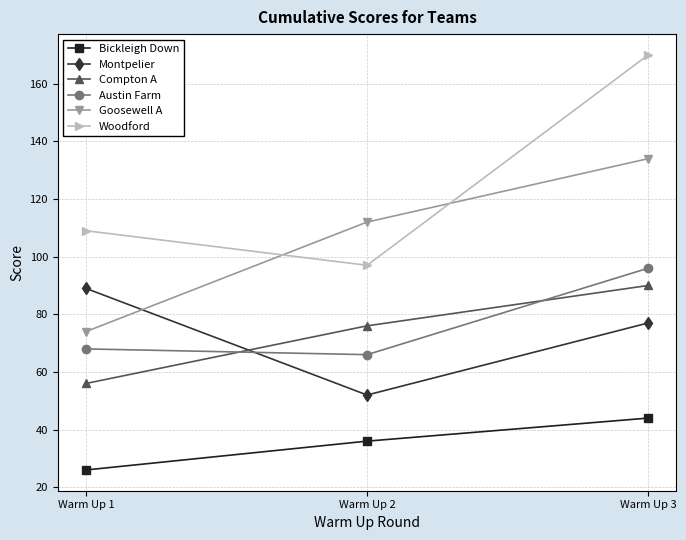

List the labels in order of Montpelier value, largest first.

Warm Up 1, Warm Up 3, Warm Up 2